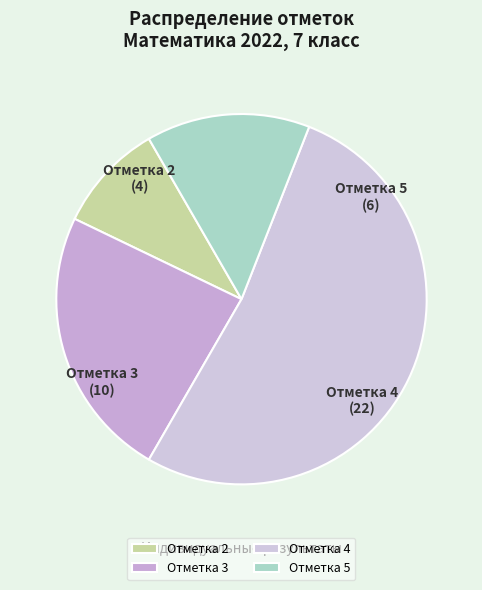

Which slice represents more than half of the pie?

Отметка 4